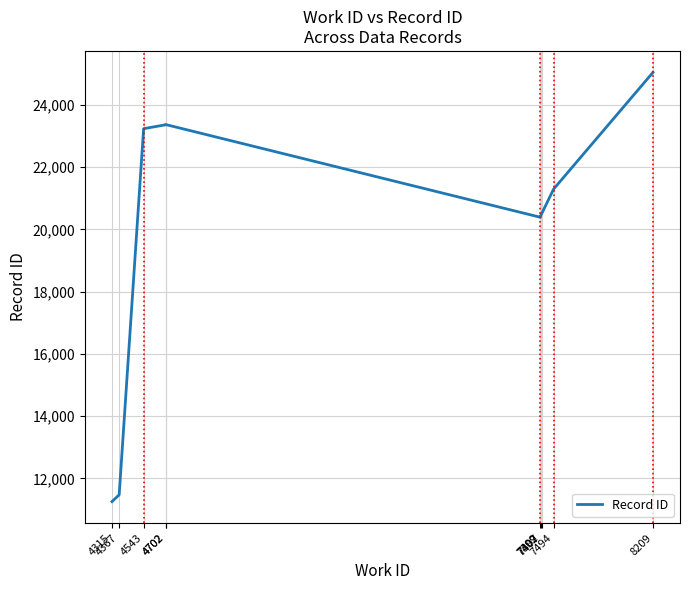

What is the difference between the second highest and second lowest values?

11896